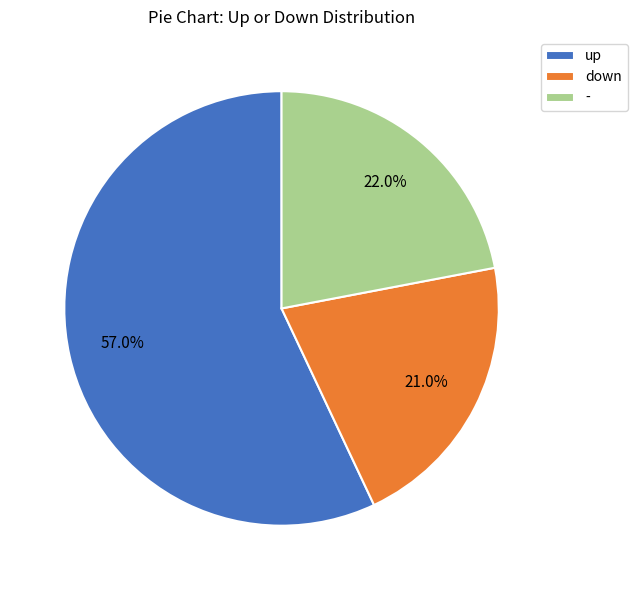

Does any single category account for the majority?

Yes